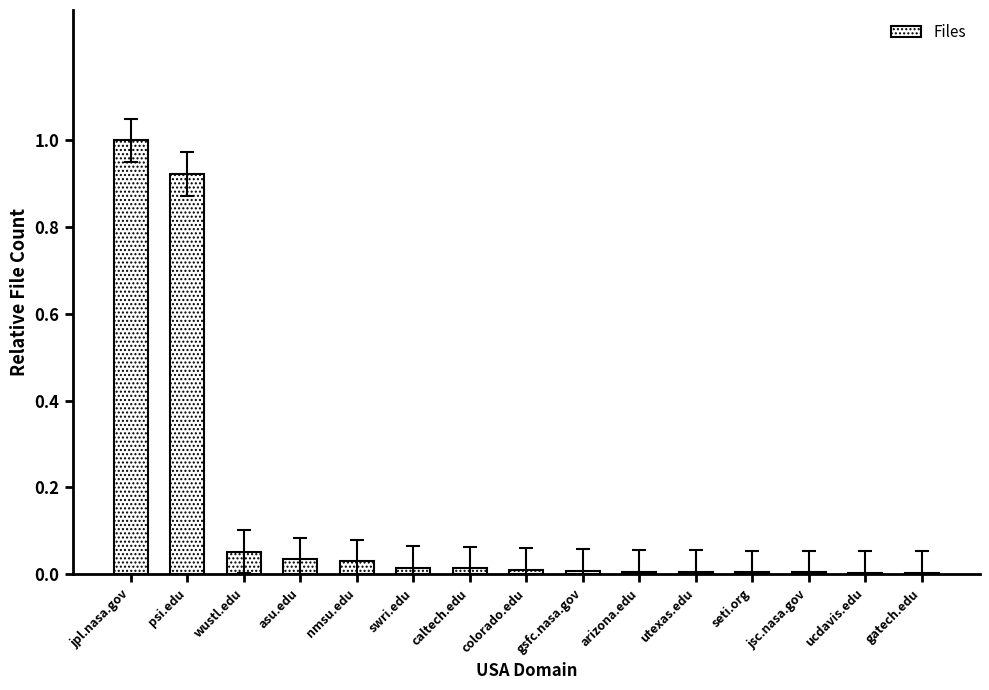

What is the sum of all values?

2.1